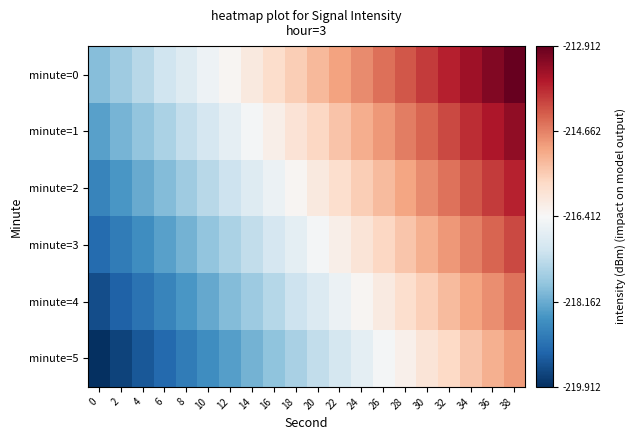

What is the maximum value shown in the chart?

-212.9